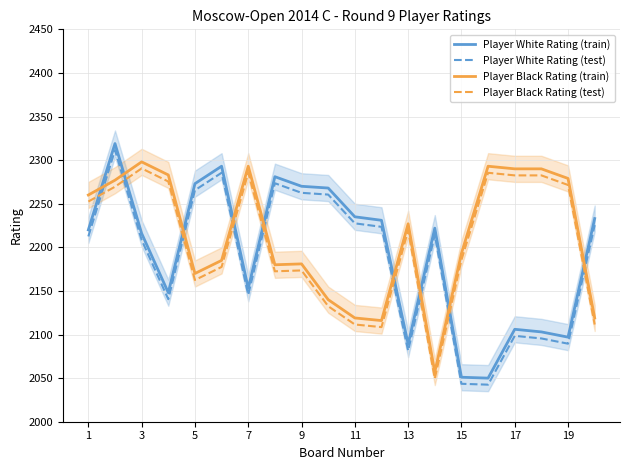

Rank the series by their average value, from lowest to highest.

Player White Rating (test), Player White Rating (train), Player Black Rating (test), Player Black Rating (train)